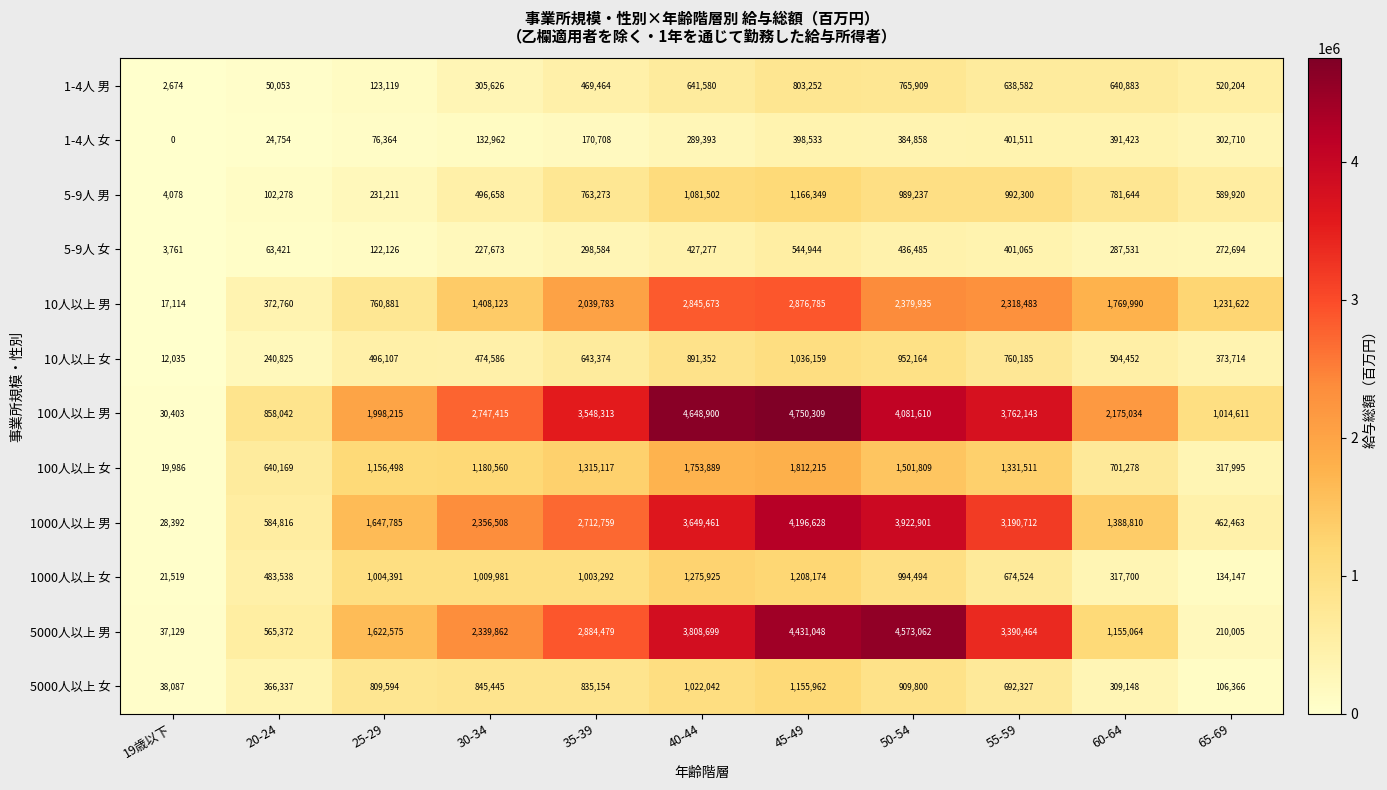

What is the difference between the highest and lowest values at 19歳以下?

38087